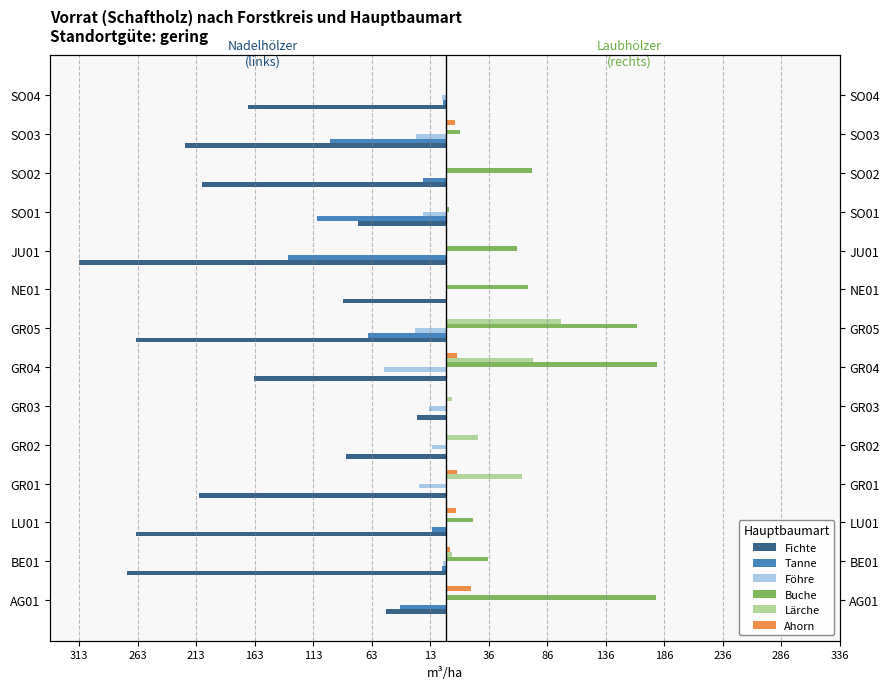

What is the average value of the Tanne series?

-34.7